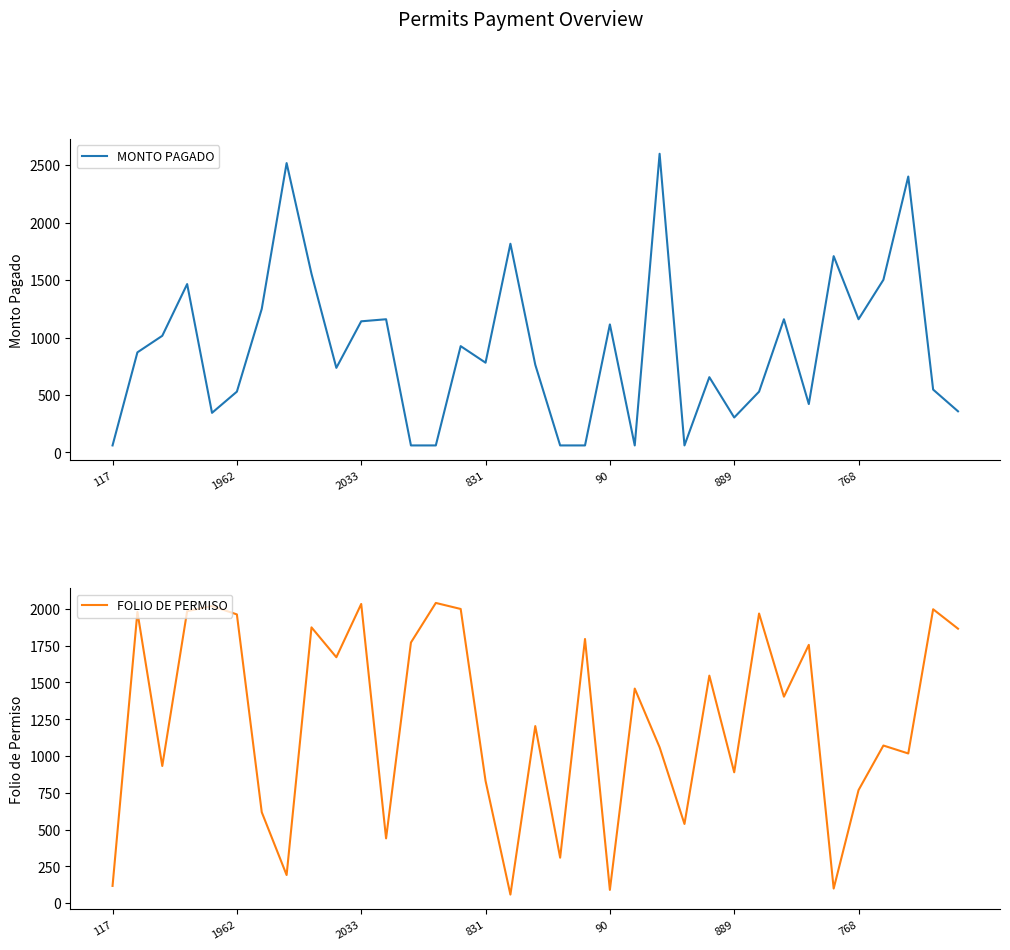

What is the sum of all MONTO PAGADO values?

31750.9